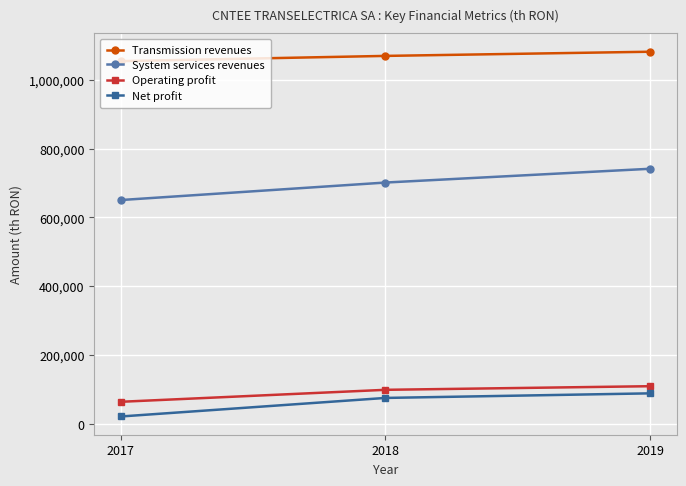

True or false: System services revenues has a value of 440159 at 2019.

False